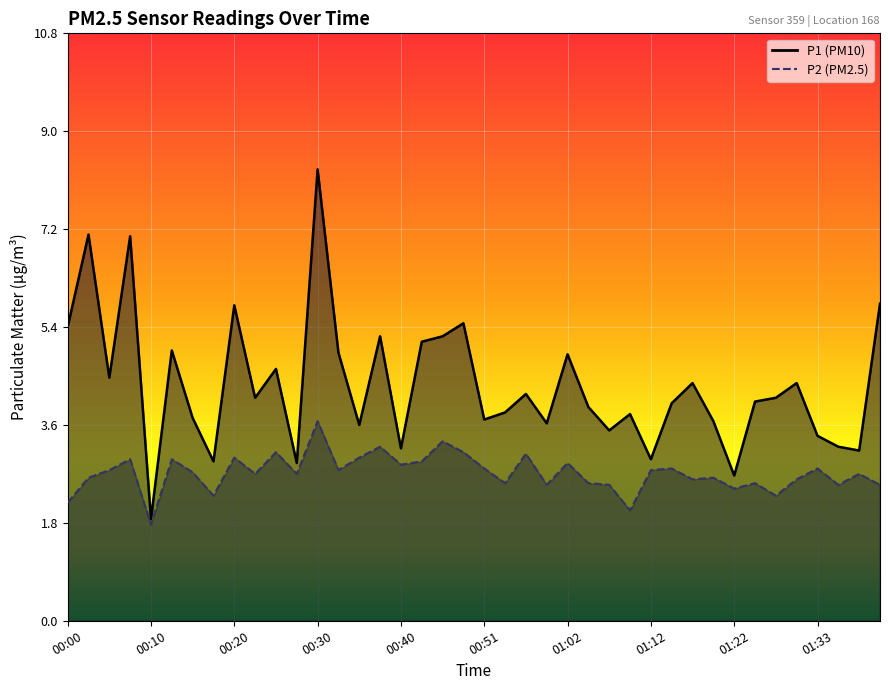

What is the maximum value shown in the chart?

8.3